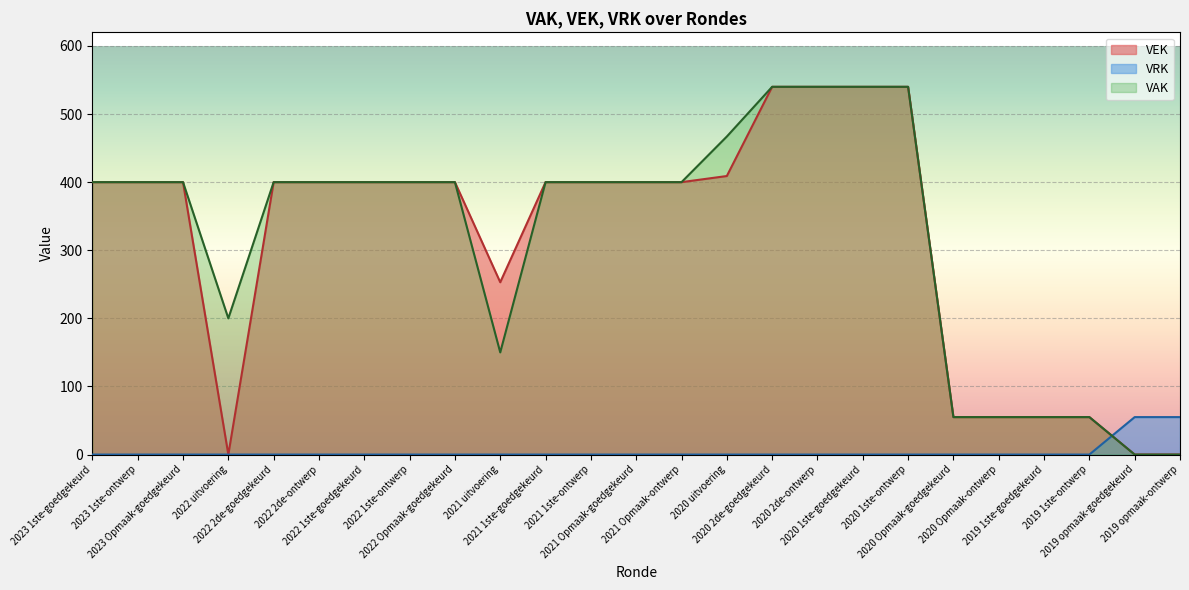

What is the difference between the maximum and minimum values in the VRK series?

55